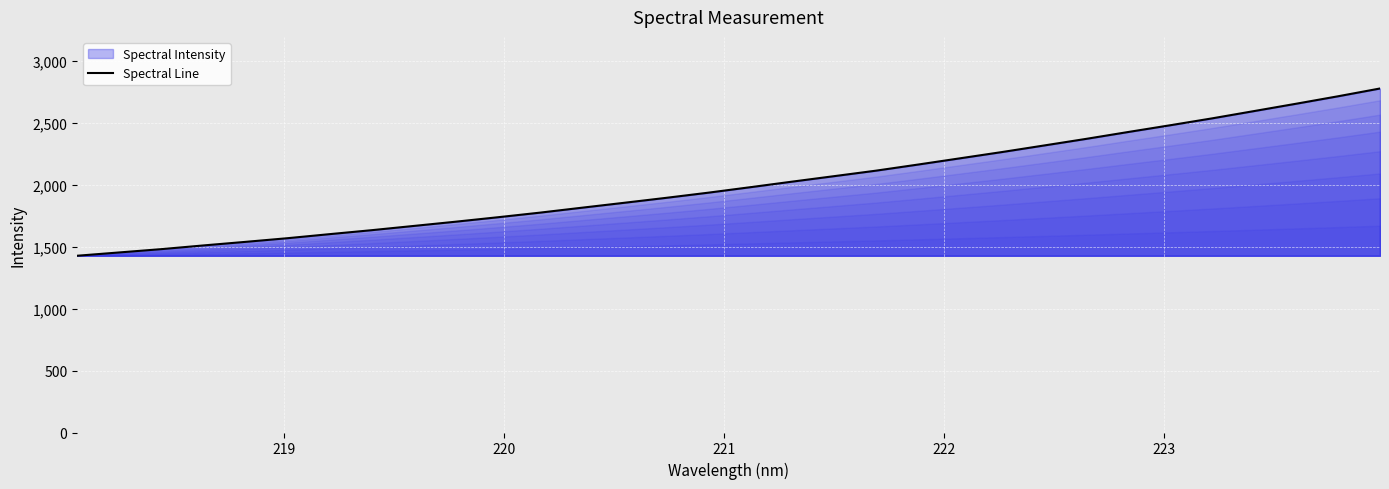

What is the smallest value displayed?

1426.5